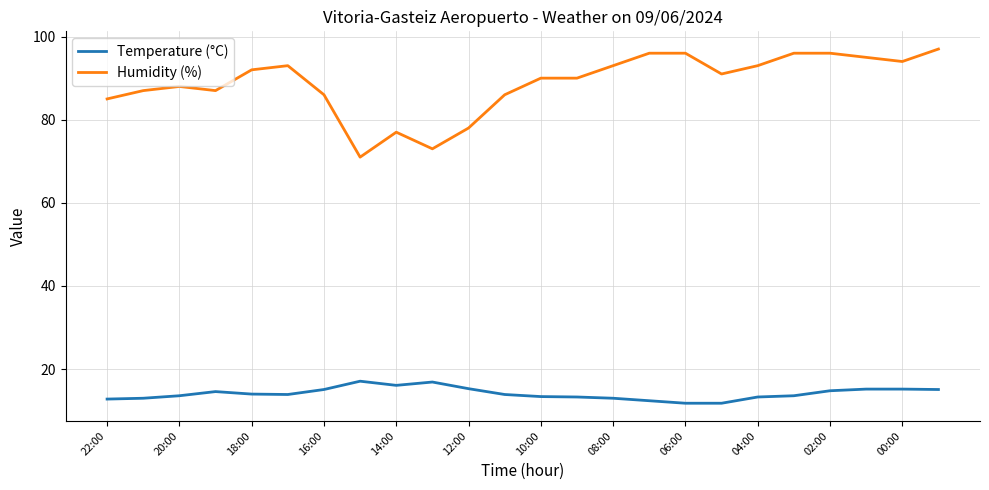

Which series has the largest range (max minus min)?

Humidity (%)